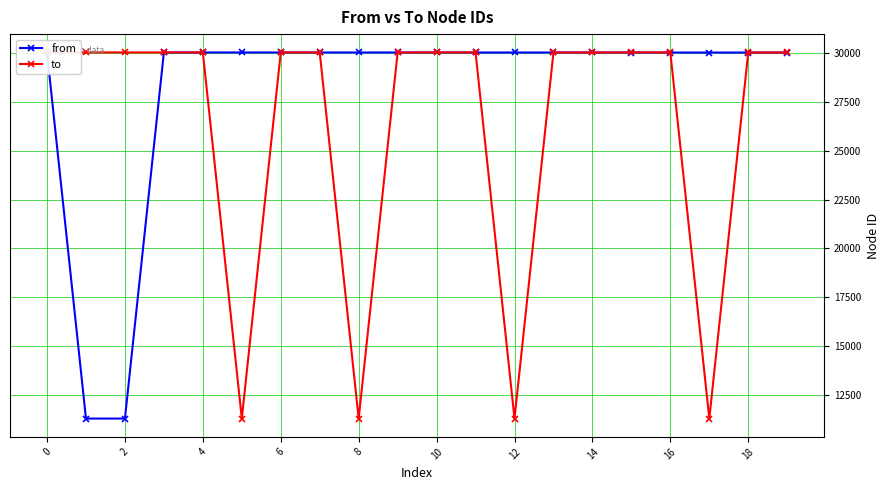

Reading left to right, list all the values displayed in this chart.

from: 30036	11291	11291	30035	30035	30035	30034	30034	30034	30034	30033	30033	30033	30033	30033	30031	30031	30031	30031	30031
to: 30037	30037	30036	30037	30036	11291	30037	30036	11291	30035	30037	30036	11291	30035	30034	30037	30036	11291	30035	30034